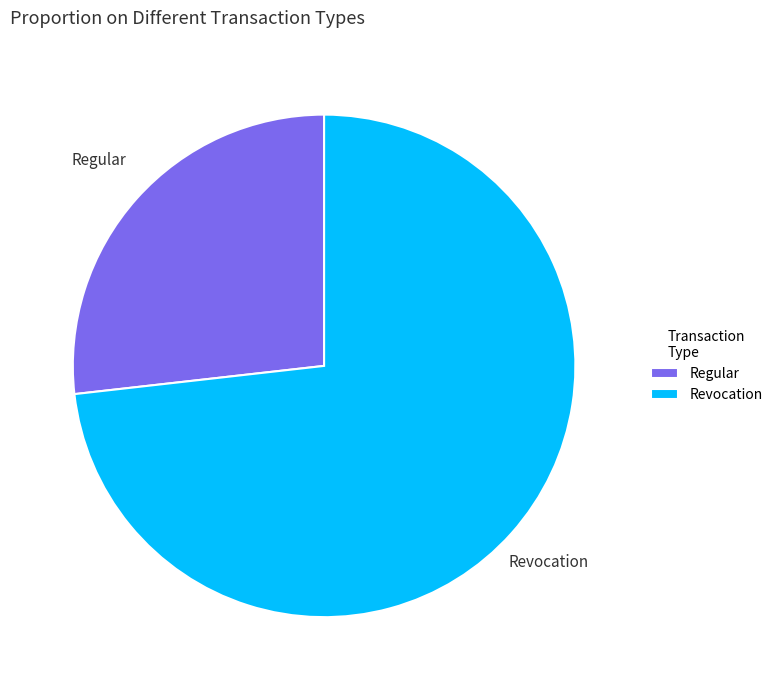

True or false: Revocation accounts for 79% of the total.

False